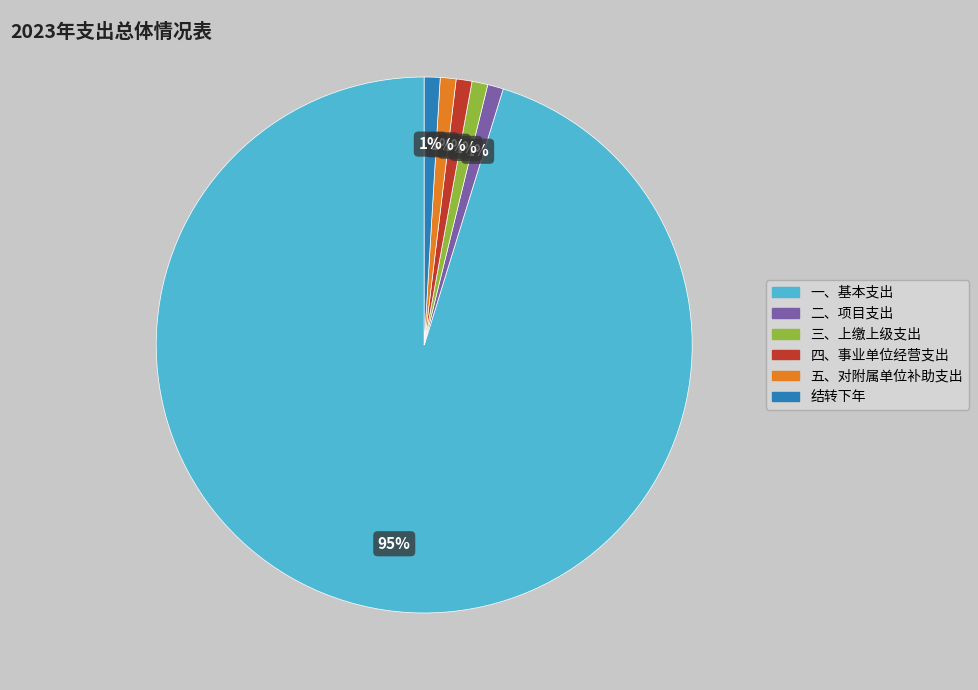

How many segments does this pie chart have?

6